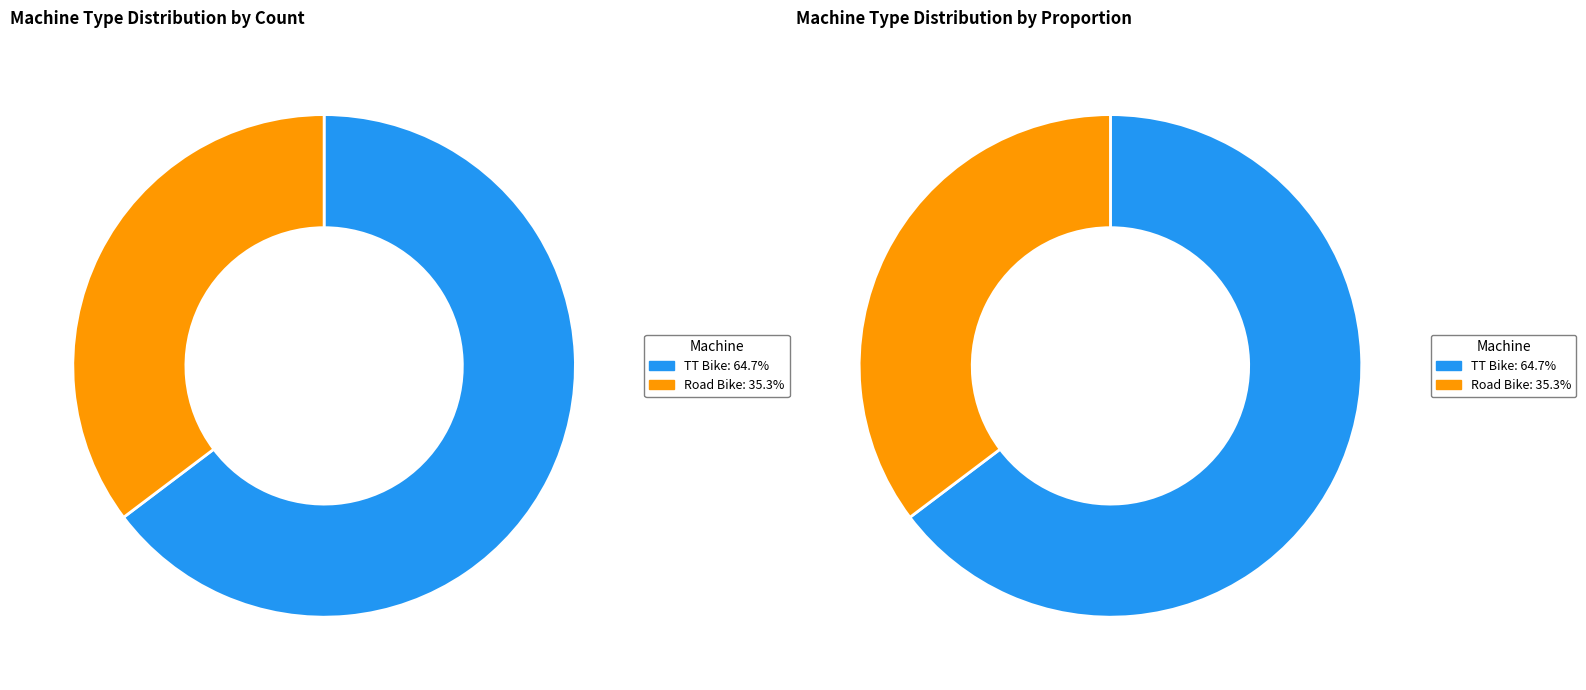

Rank the categories by value from lowest to highest.

Road Bike, TT Bike